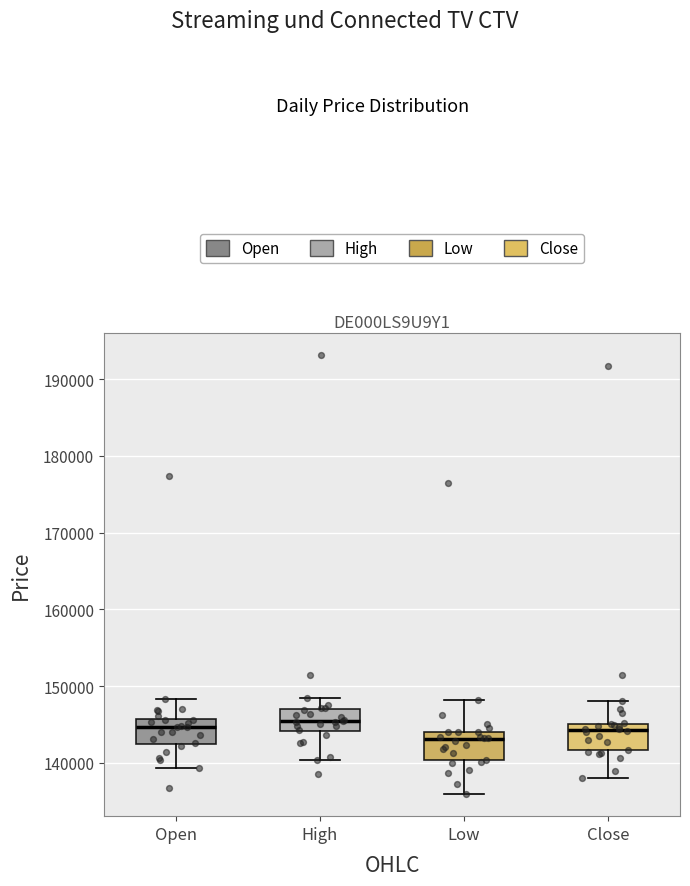

Reading left to right, transcribe this box plot: for each box, give where its median line is, the range the box spans, and where its two whiskers end, as read against the y-axis. The values are not printed on the chart, so give them approximately, as read against the axis.

Open: median 145000, box 142000 to 146000, whiskers 139000 to 148000
High: median 145000, box 144000 to 147000, whiskers 140000 to 148000
Low: median 143000, box 140000 to 144000, whiskers 136000 to 148000
Close: median 144000, box 142000 to 145000, whiskers 138000 to 148000